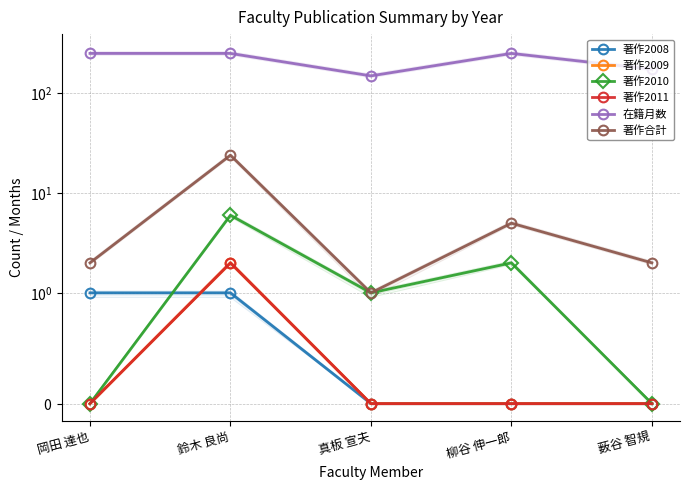

What is the label of the 1st point from the right?

薮谷 智規